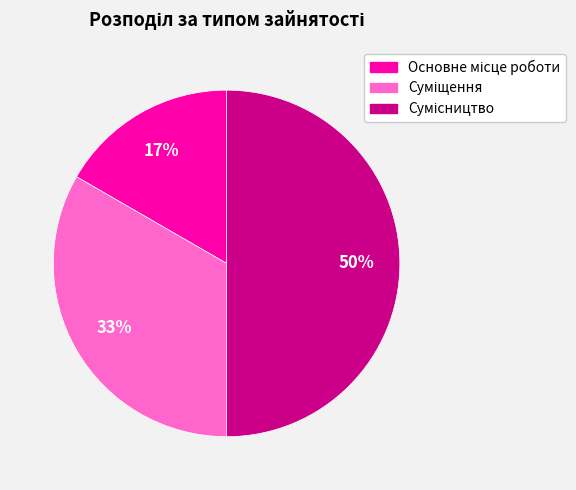

To the nearest percent, what is the difference between the largest and smallest slice percentages?

33%